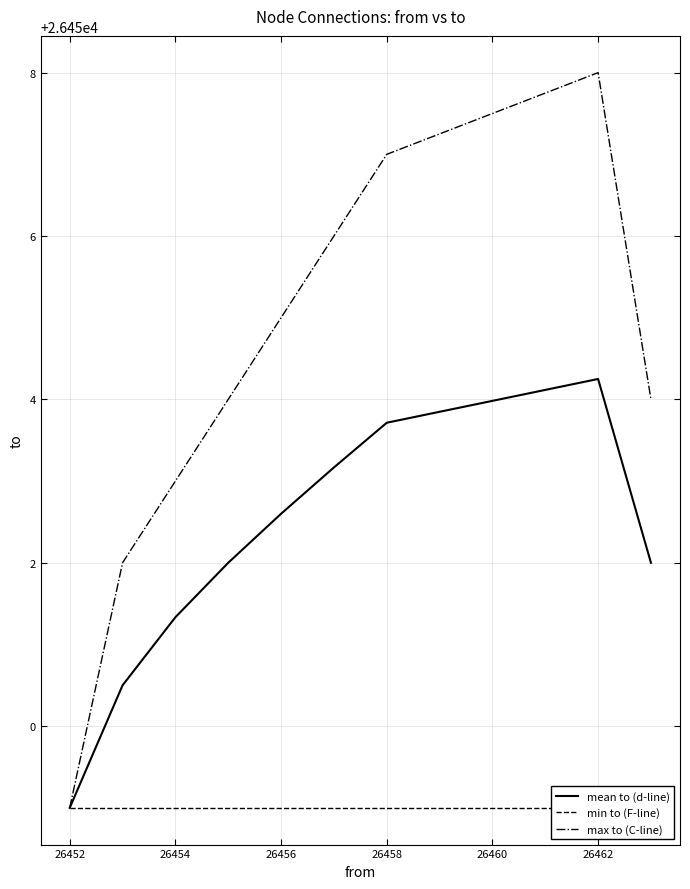

How many categories are shown in the chart?

9